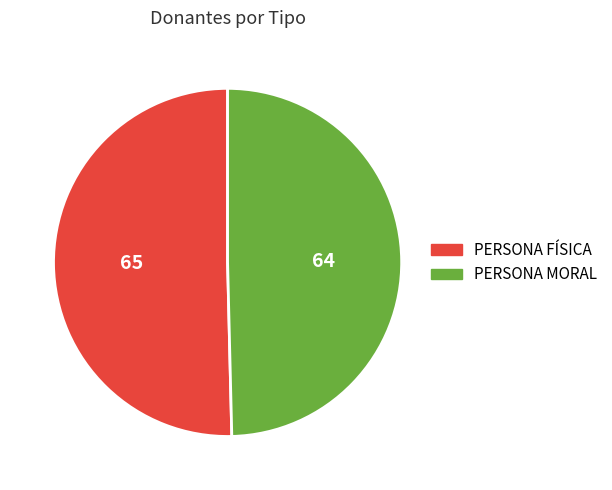

Combined, do PERSONA FÍSICA and PERSONA MORAL account for over 50%?

Yes